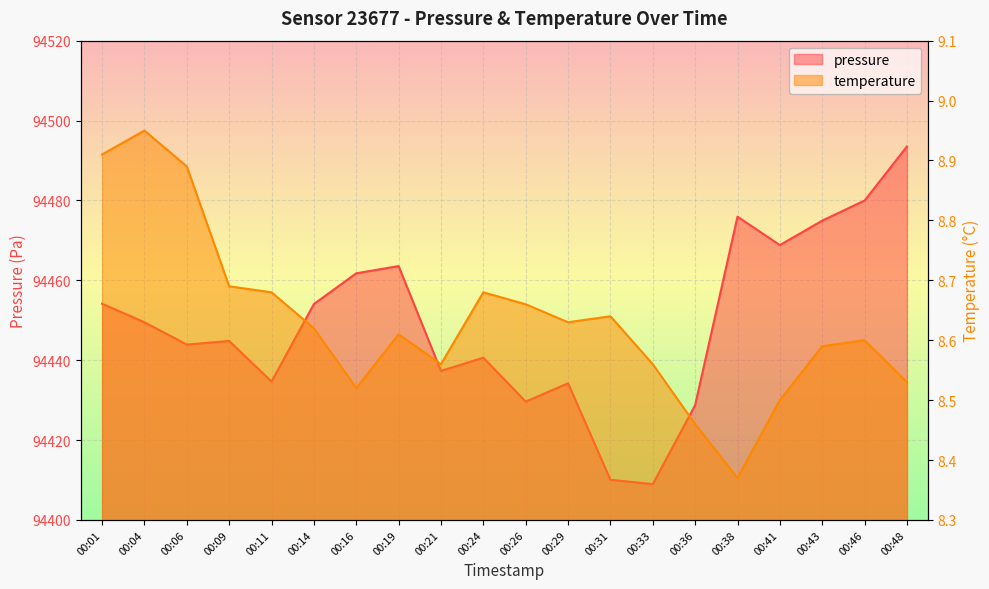

Between 00:24 and 00:38, which series saw the biggest shift?

pressure